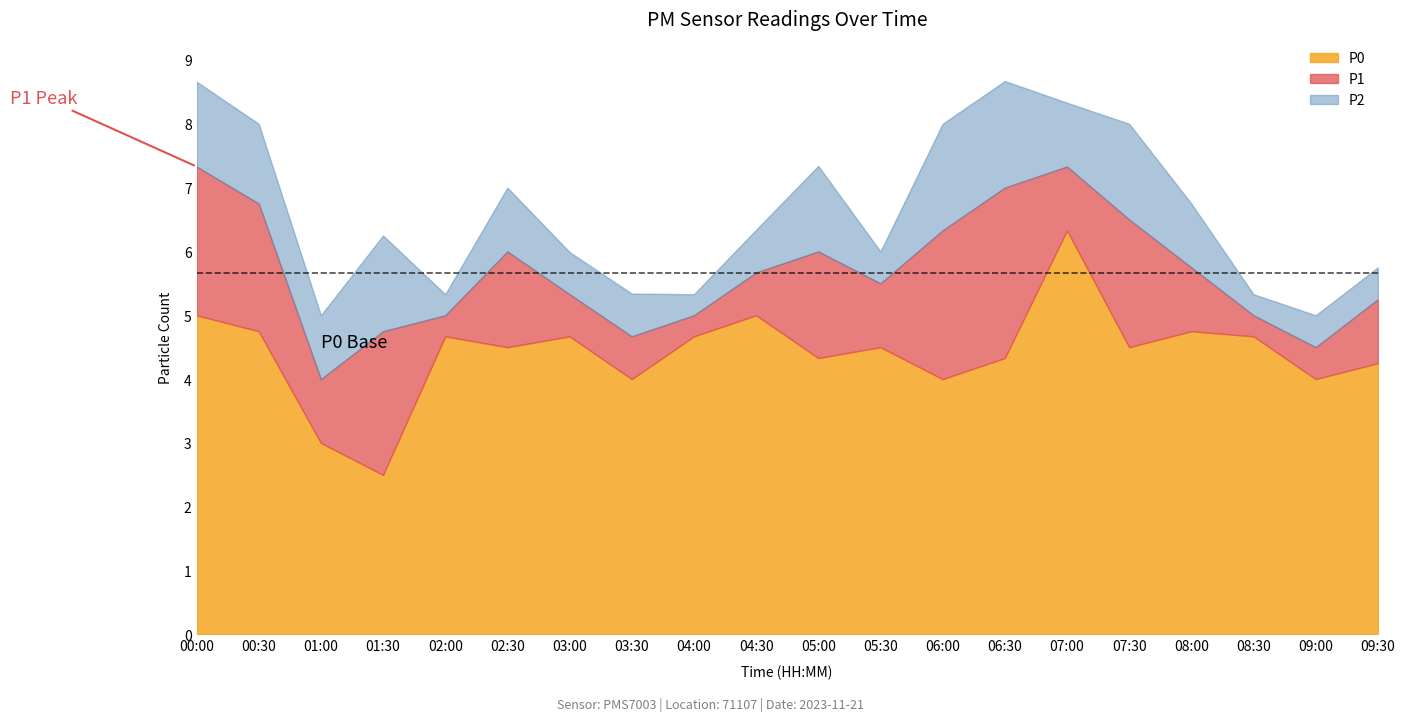

Count the number of categories in the chart.

20